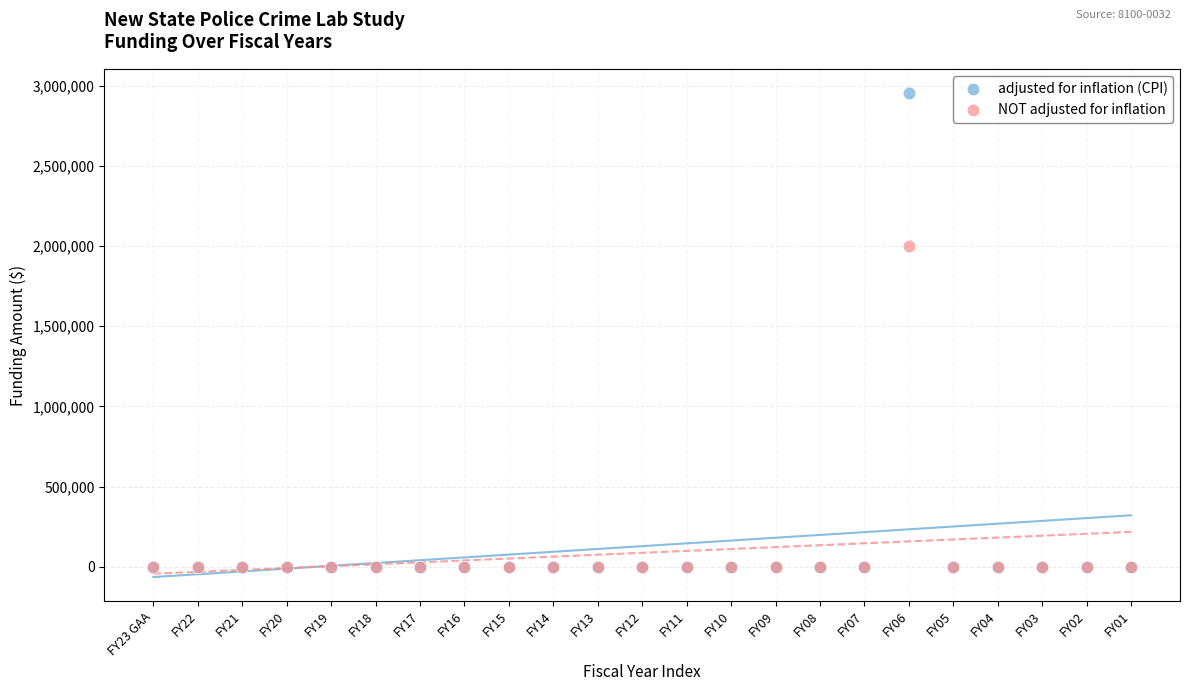

Across all series, what Y value is closest to 1476688?

2000000